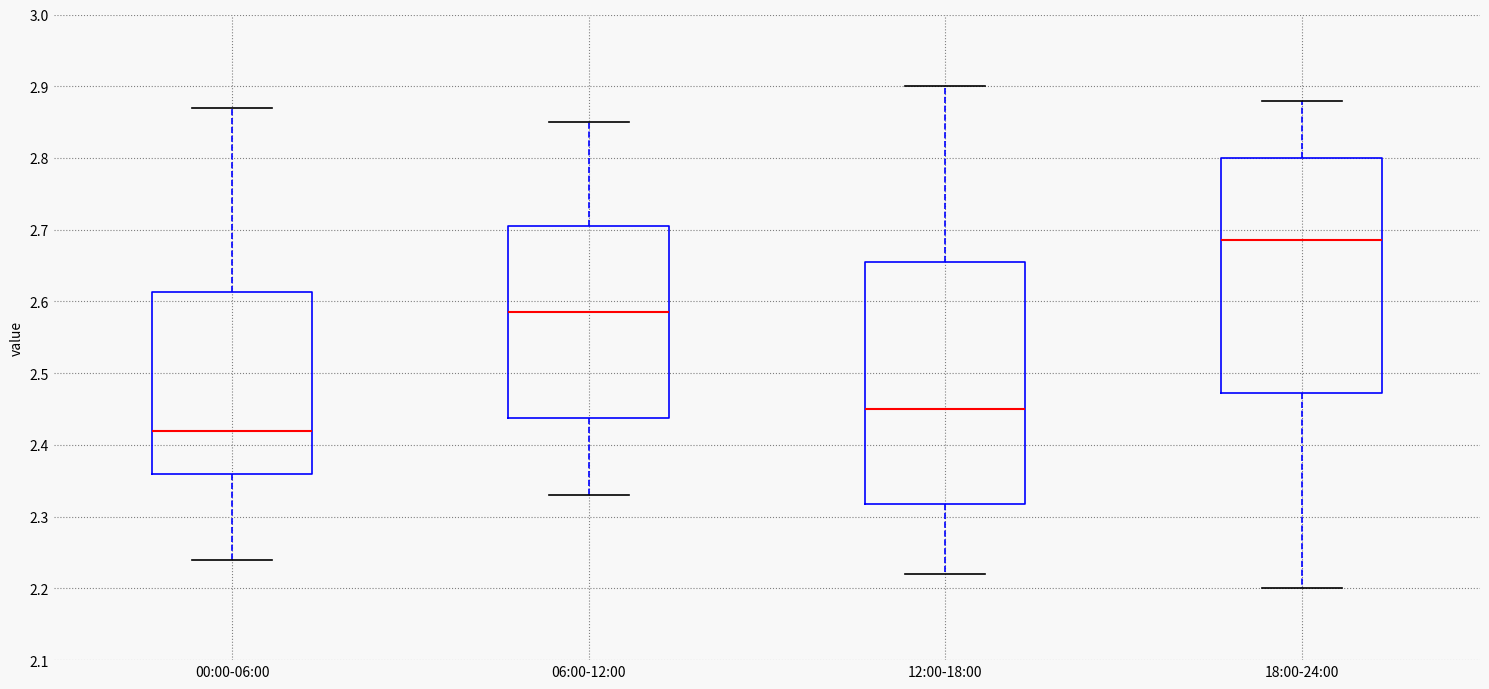

Which box's median line is the lowest?

00:00-06:00